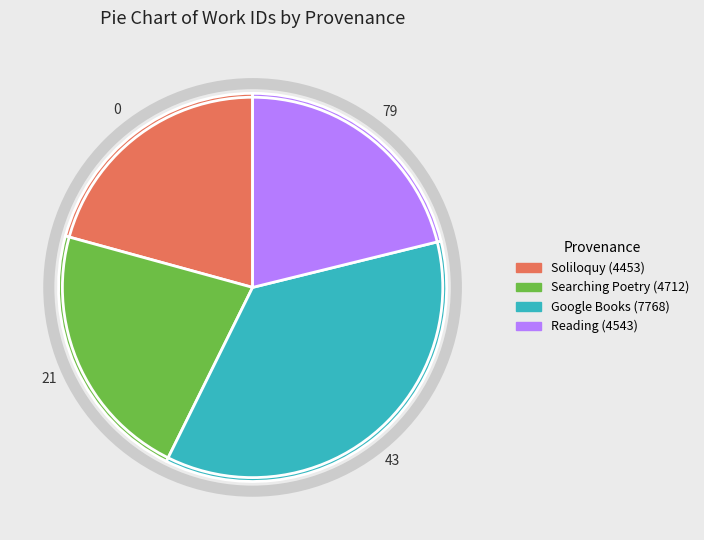

Which slice is the largest?

Google Books (7768)